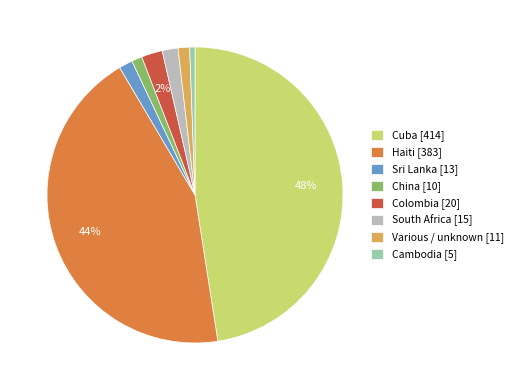

To the nearest percent, what is the difference between the South Africa [15] and Cuba [414] slice percentages?

46%